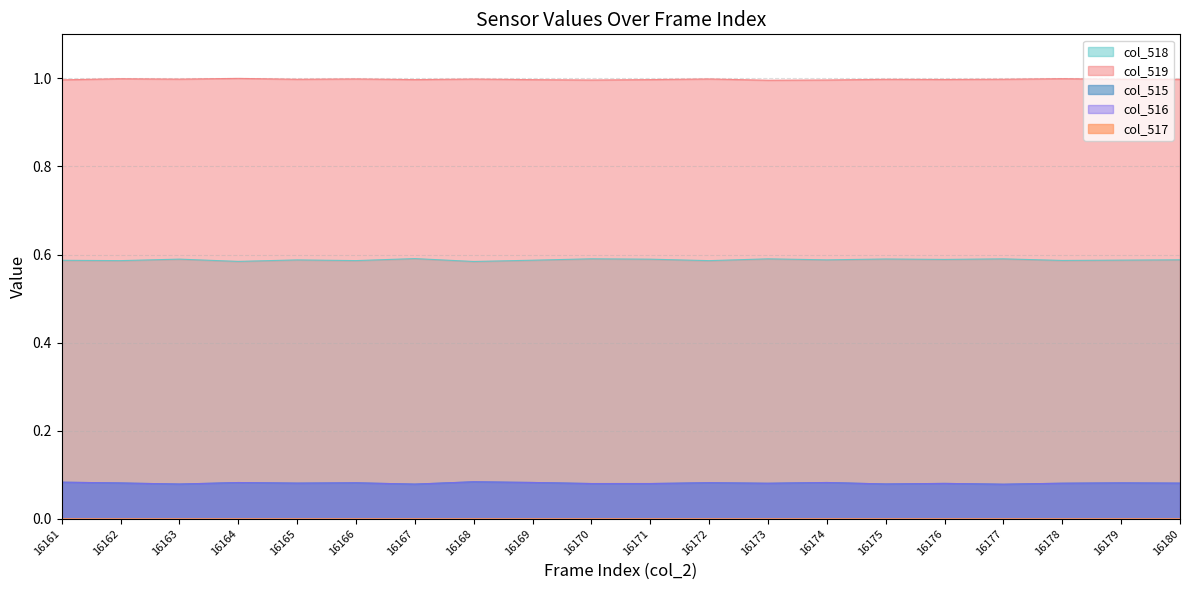

Count the number of categories in the chart.

20